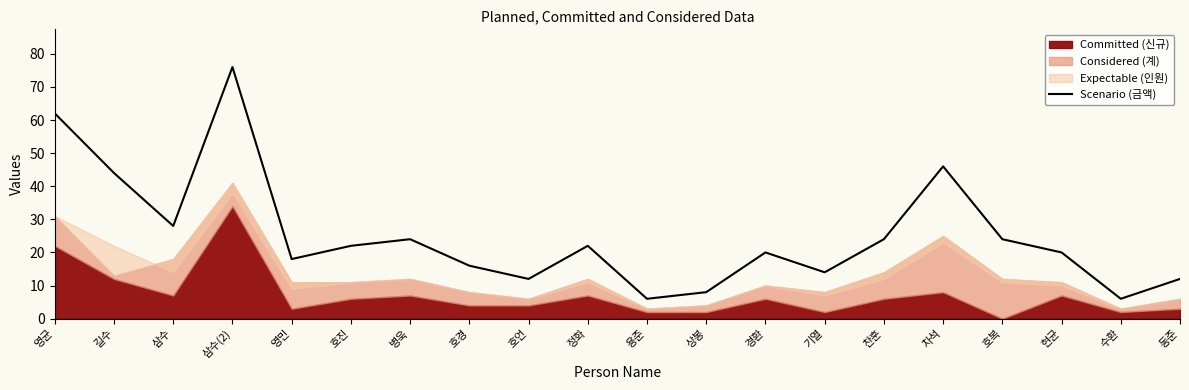

How many values are below 22?

10